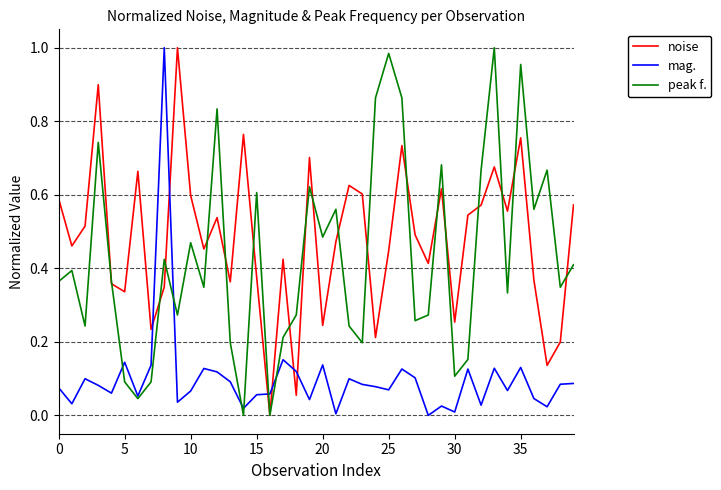

Count the number of categories in the chart.

40